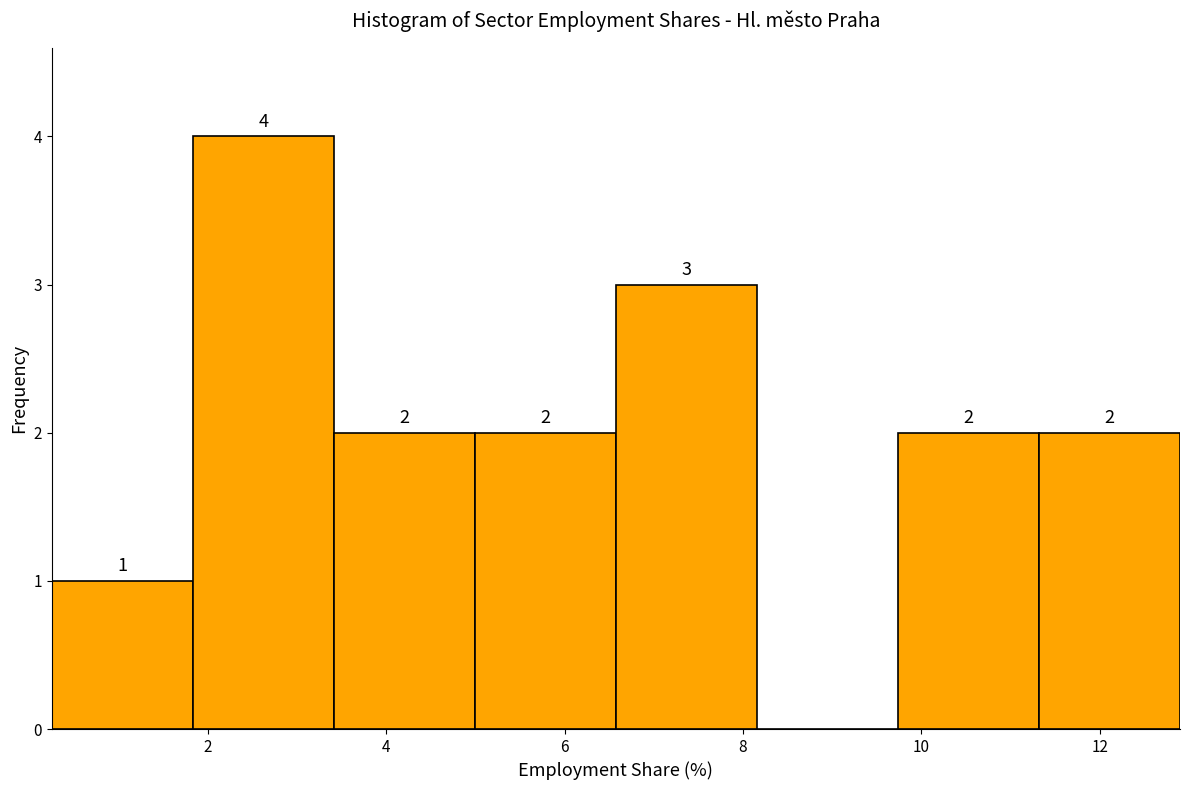

Which range on the x-axis has the tallest bar?

1.8 to 3.4